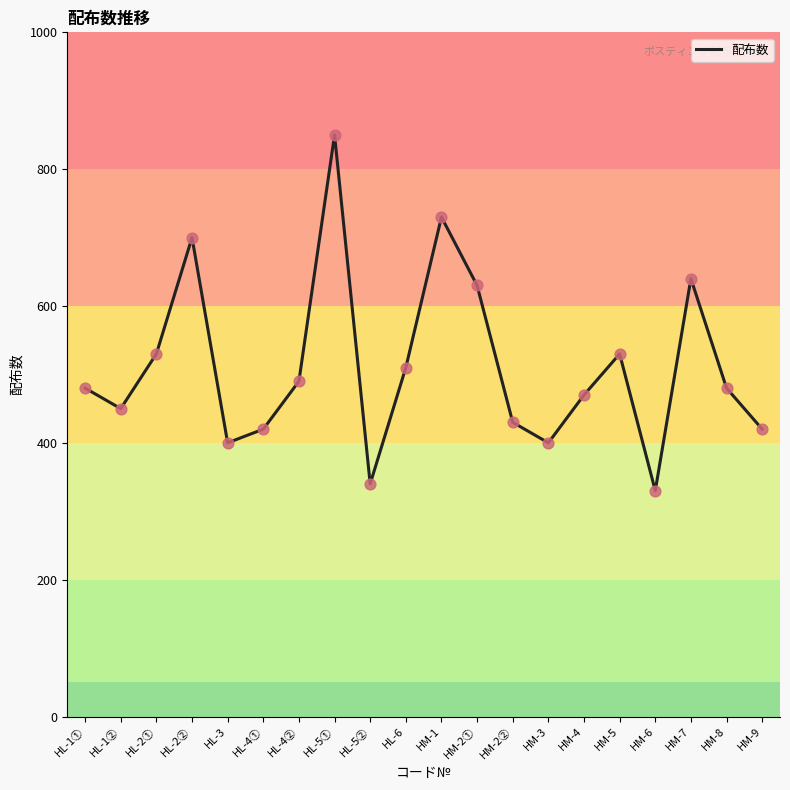

Approximately how many times larger is the value at HM-7 compared to HM-1?

0.9